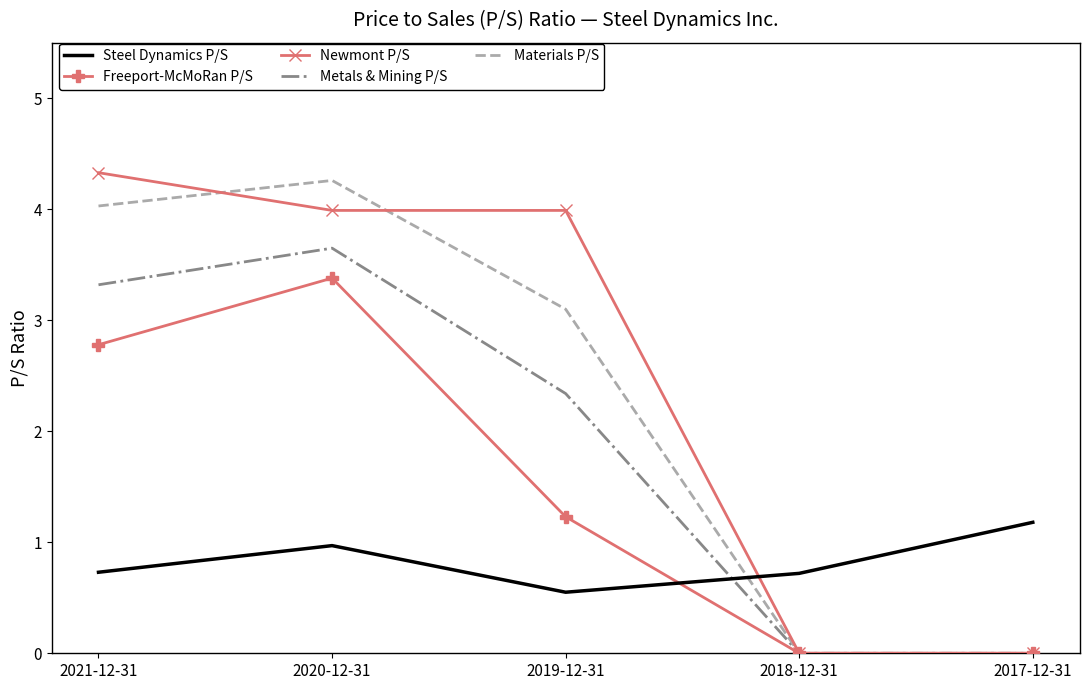

What is the spread (max minus min) of values at 2018-12-31?

0.7